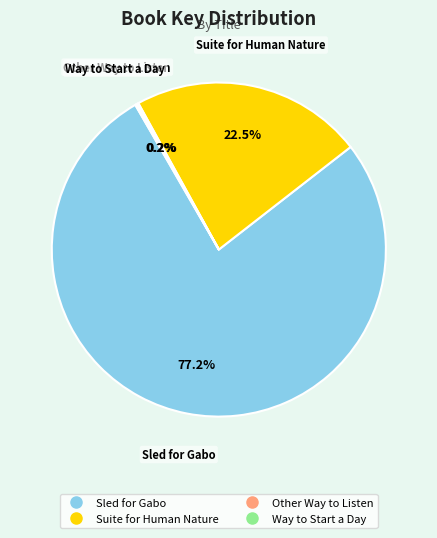

How much of the chart is everything except Suite for Human Nature?

77.5%